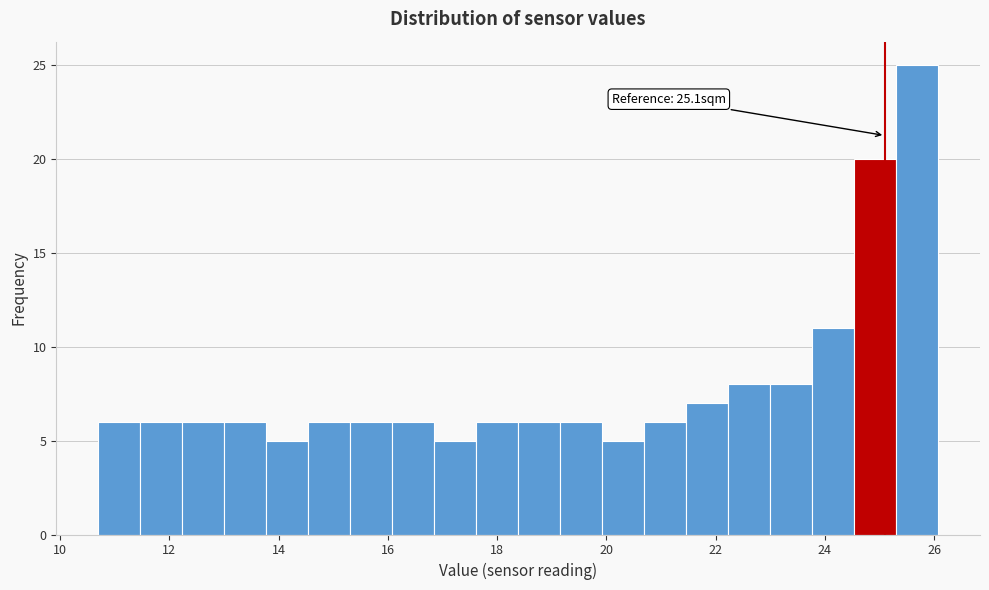

Around what value on the x-axis is the tallest bar? Give the approximate position of its centre, as read against the axis.

25.6